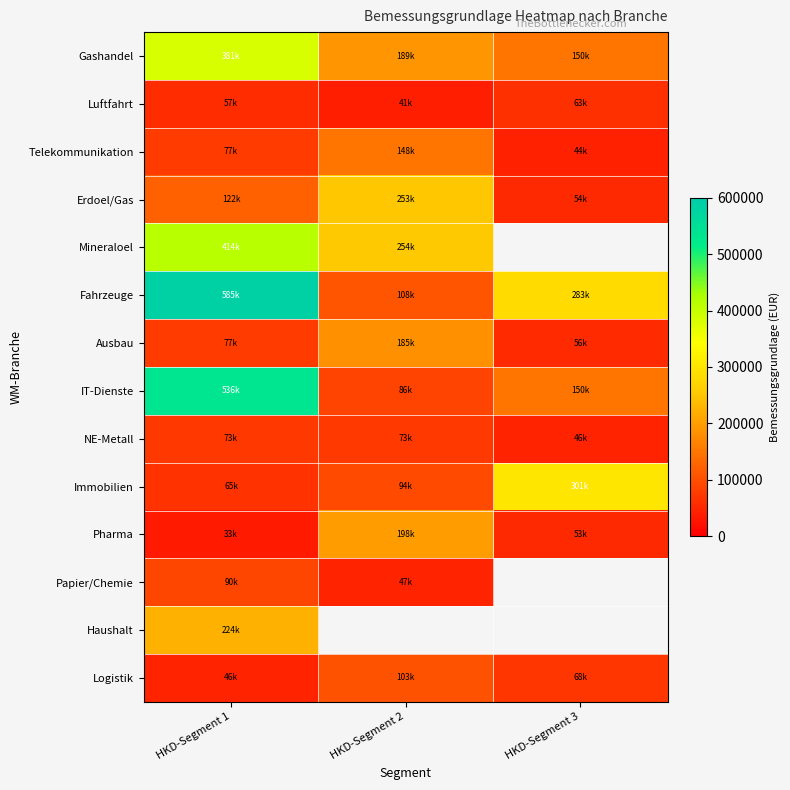

Between HKD-Segment 1 and HKD-Segment 2, which series saw the biggest shift?

Fahrzeuge